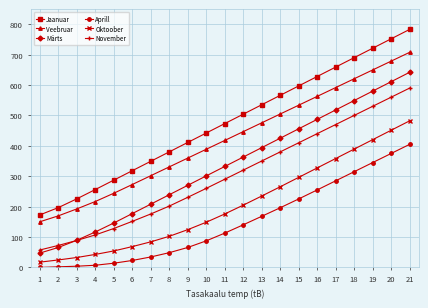

The value of November at 13 is 85.8. True or false?

False